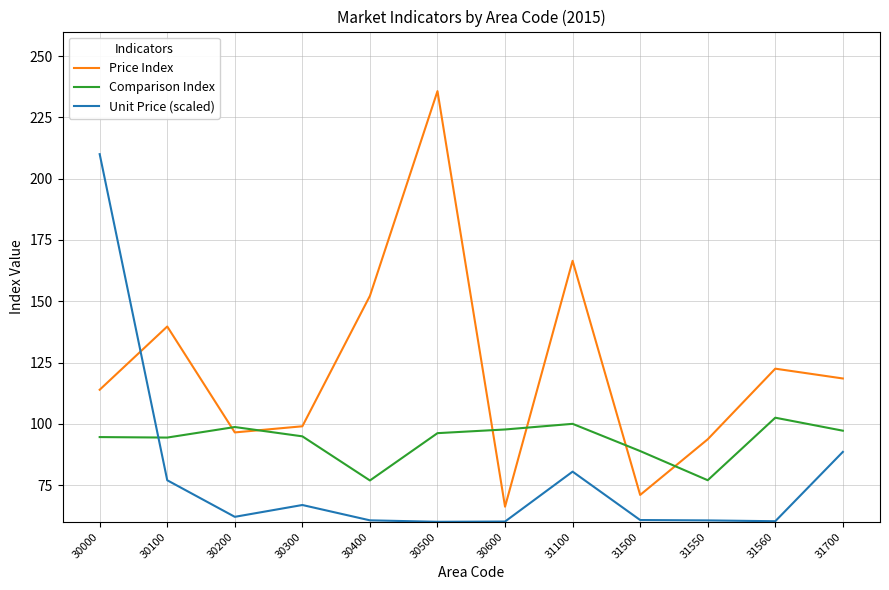

What is the total value across all series at 30300?

260.8